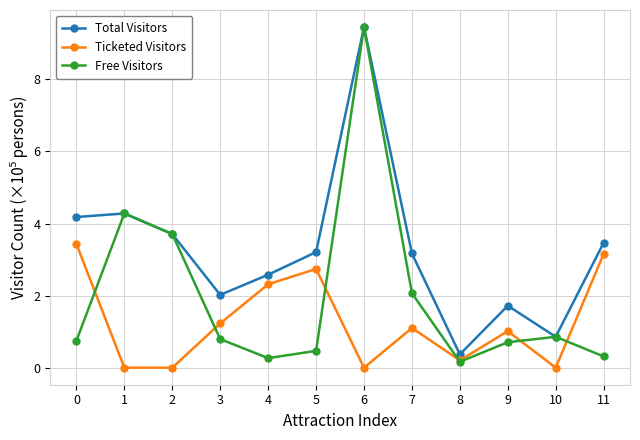

Is the value of Ticketed Visitors at 5 greater than the value of Total Visitors at 8?

Yes